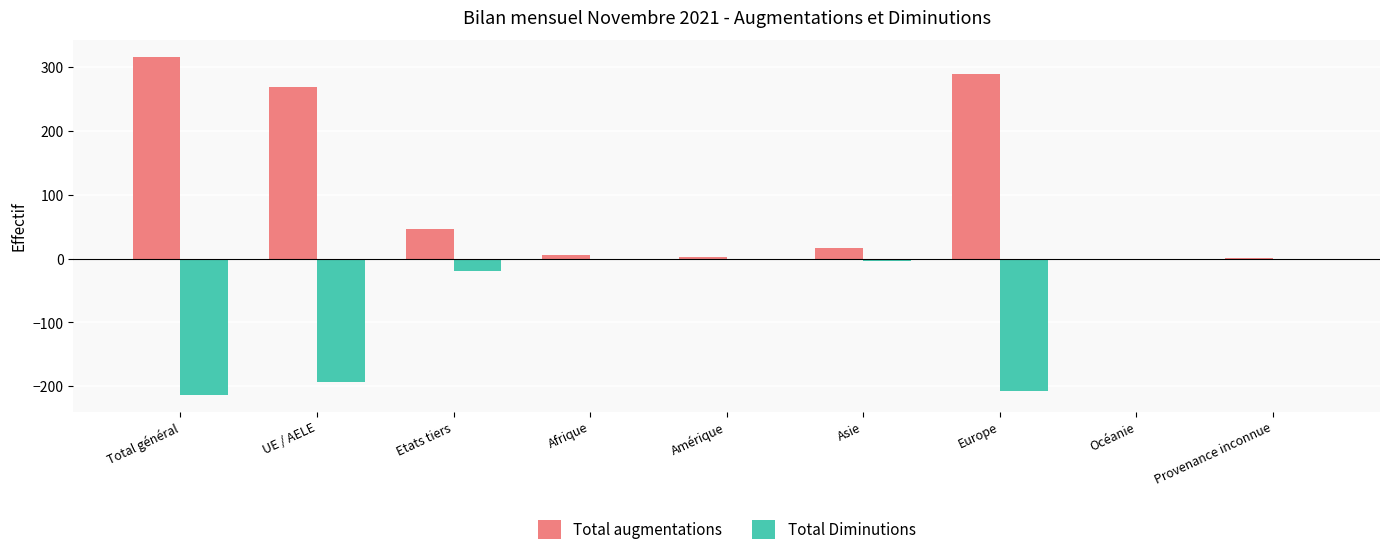

Which series changed the most between Etats tiers and Europe?

Total augmentations